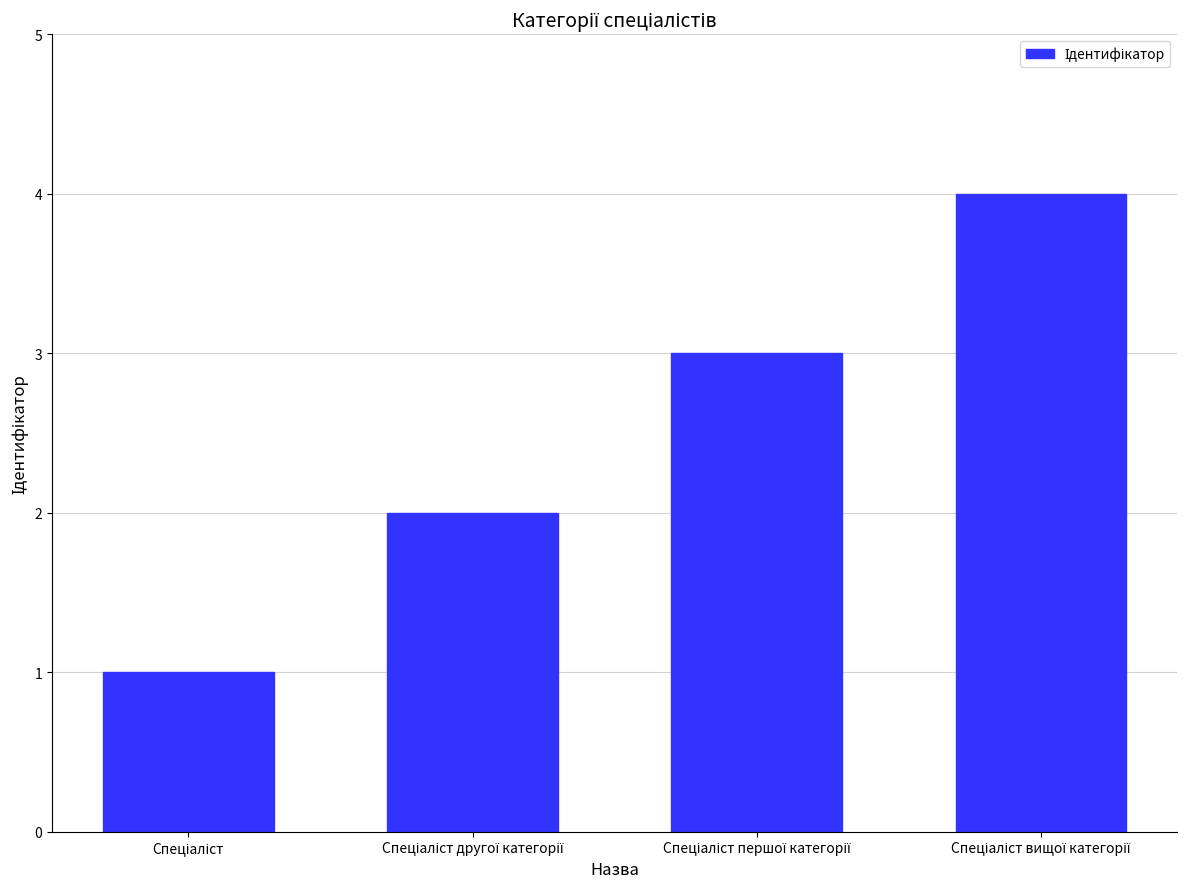

What is the value of the 4th bar from the left?

4